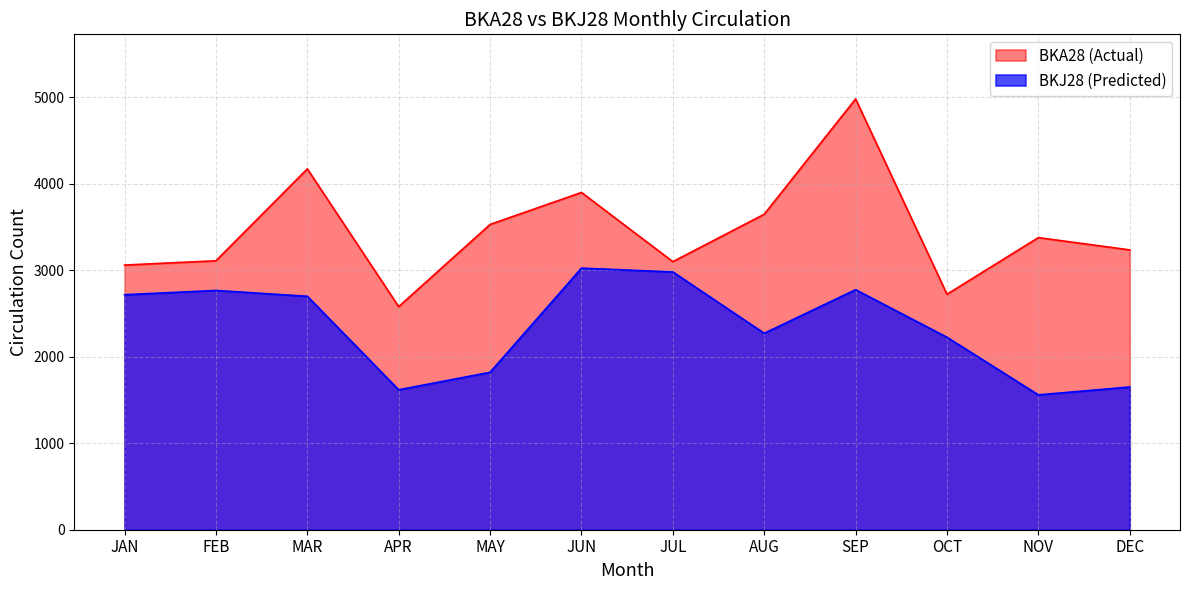

True or false: BKJ28 (Predicted) and BKA28 (Actual) intersect in this chart.

False